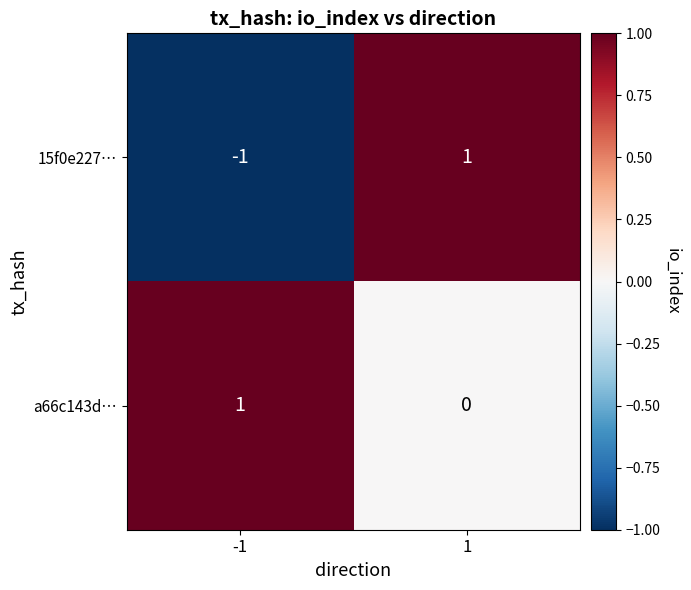

Which series has the widest spread of values?

15f0e227…